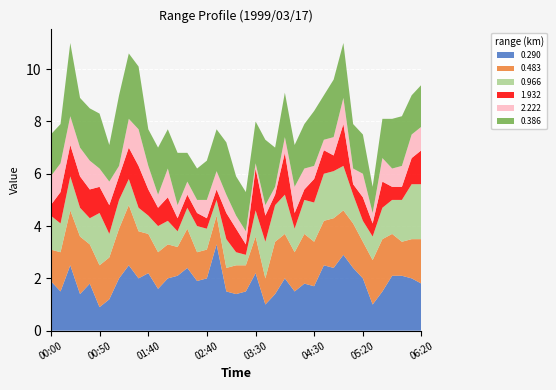

Reading right to left, what are all the values shown in this chart?

0.290: 1.8	2.0	2.1	2.1	1.5	1.0	2.0	2.4	2.9	2.4	2.5	1.7	1.8	1.5	2.0	1.4	1.0	2.2	1.5	1.4	1.5	3.3	2.0	1.9	2.4	2.1	2.0	1.6	2.2	2.0	2.5	2.0	1.2	0.9	1.8	1.4	2.5	1.5	1.9
0.483: 1.7	1.5	1.3	1.6	2.0	1.7	1.4	1.7	1.7	1.9	1.7	1.7	1.9	1.5	1.7	2.0	1.0	1.4	1.0	1.1	0.9	1.1	1.1	1.1	1.5	1.1	1.3	1.4	1.5	1.8	2.3	1.9	1.6	1.6	1.5	2.2	2.1	1.5	1.2
0.966: 2.1	2.1	1.6	1.3	1.2	0.9	0.8	1.1	1.7	1.8	1.8	1.5	1.3	0.9	1.5	1.4	1.4	1.0	0.4	0.5	1.1	0.6	0.8	1.0	0.8	0.6	0.9	1.0	0.7	0.9	1.0	1.1	0.9	2.0	1.0	1.1	1.3	1.1	1.3
1.932: 1.3	1.0	0.5	0.5	1.0	0.5	0.9	0.4	1.6	0.6	0.9	0.9	0.4	0.6	1.6	0.4	1.0	1.6	0.4	0.9	1.0	0.4	0.4	0.5	0.5	0.5	0.9	0.7	1.0	1.6	1.2	0.9	1.1	1.0	1.1	1.2	1.2	1.2	0.4
2.222: 0.9	0.9	0.8	0.7	0.9	0.4	0.9	0.6	1.0	0.7	0.4	0.5	0.8	1.0	0.6	0.3	0.4	0.2	0.5	0.5	0.7	0.7	0.7	0.5	0.5	0.5	1.1	0.5	0.9	1.4	1.1	0.4	0.9	0.7	1.1	1.1	1.1	1.1	1.1
0.386: 1.6	1.5	1.9	1.9	1.5	1.0	1.5	1.7	2.1	2.2	1.7	2.1	1.7	1.6	1.7	1.5	2.5	1.6	1.5	1.5	2.0	1.6	1.5	1.2	1.1	2.0	1.5	1.8	1.4	2.4	2.5	2.7	1.4	2.1	2.0	1.9	2.8	1.5	1.6